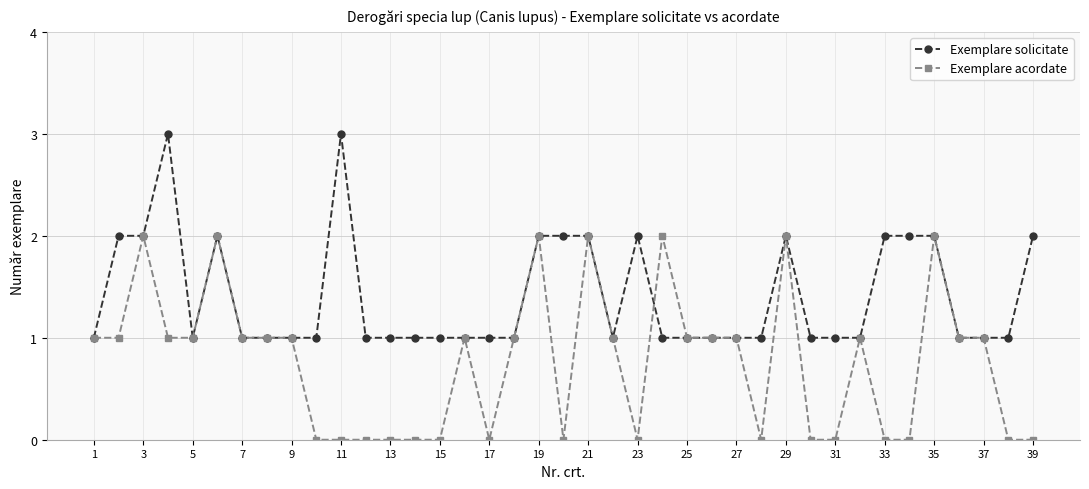

How many lines are shown in the chart?

2